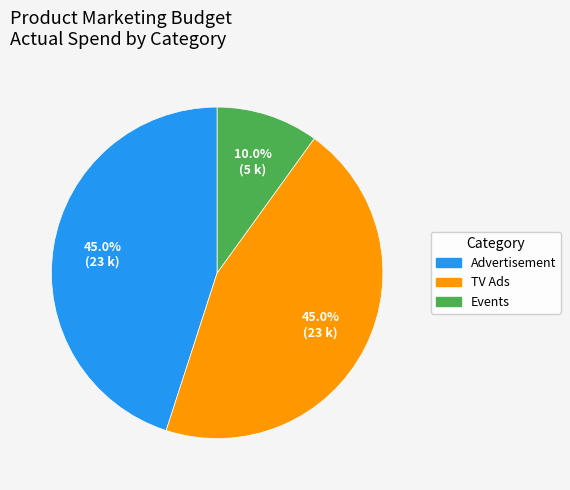

Which slice is the smallest?

Events